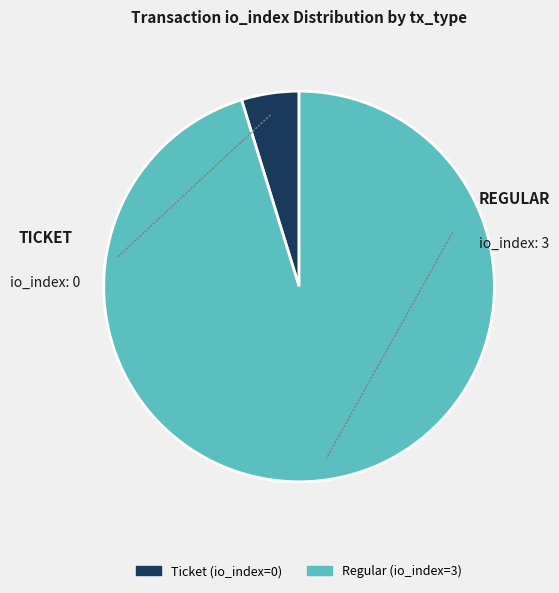

What is the majority slice?

Regular (io_index=3)